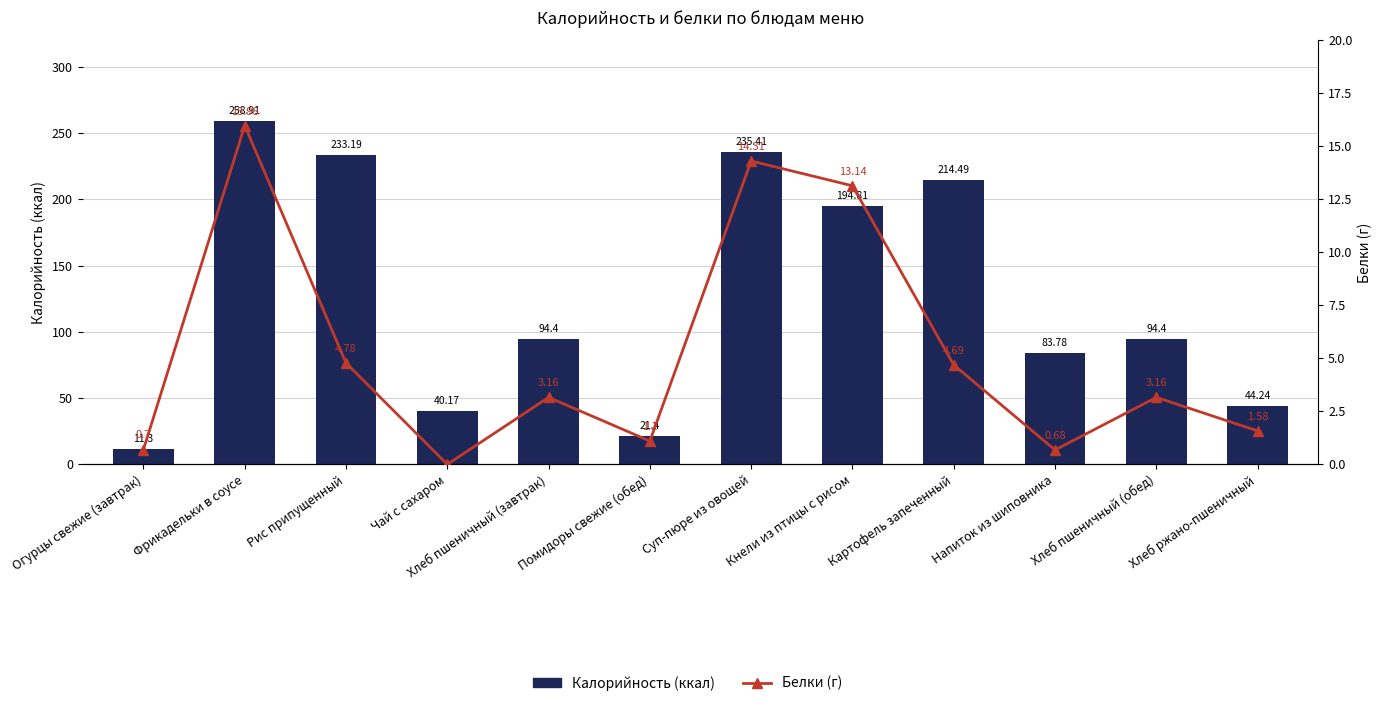

Reading left to right, extract all data points from this chart.

Калорийность: Огурцы свежие (завтрак)=11.3	Фрикадельки в соусе=258.9	Рис припущенный=233.2	Чай с сахаром=40.2	Хлеб пшеничный (завтрак)=94.4	Помидоры свежие (обед)=21.4	Суп-пюре из овощей=235.4	Кнели из птицы с рисом=194.8	Картофель запеченный=214.5	Напиток из шиповника=83.8	Хлеб пшеничный (обед)=94.4	Хлеб ржано-пшеничный=44.2
Белки: Огурцы свежие (завтрак)=0.7	Фрикадельки в соусе=16.0	Рис припущенный=4.8	Чай с сахаром=0.0	Хлеб пшеничный (завтрак)=3.2	Помидоры свежие (обед)=1.1	Суп-пюре из овощей=14.3	Кнели из птицы с рисом=13.1	Картофель запеченный=4.7	Напиток из шиповника=0.7	Хлеб пшеничный (обед)=3.2	Хлеб ржано-пшеничный=1.6